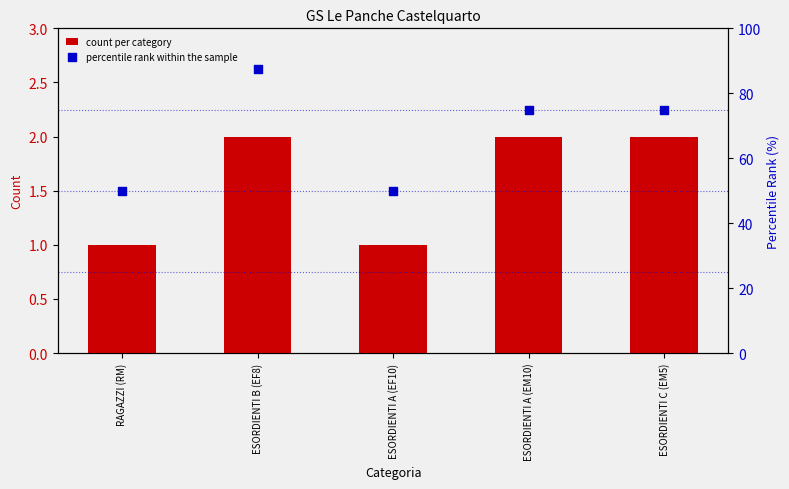

Which series has the widest spread of Y values?

percentile rank within the sample